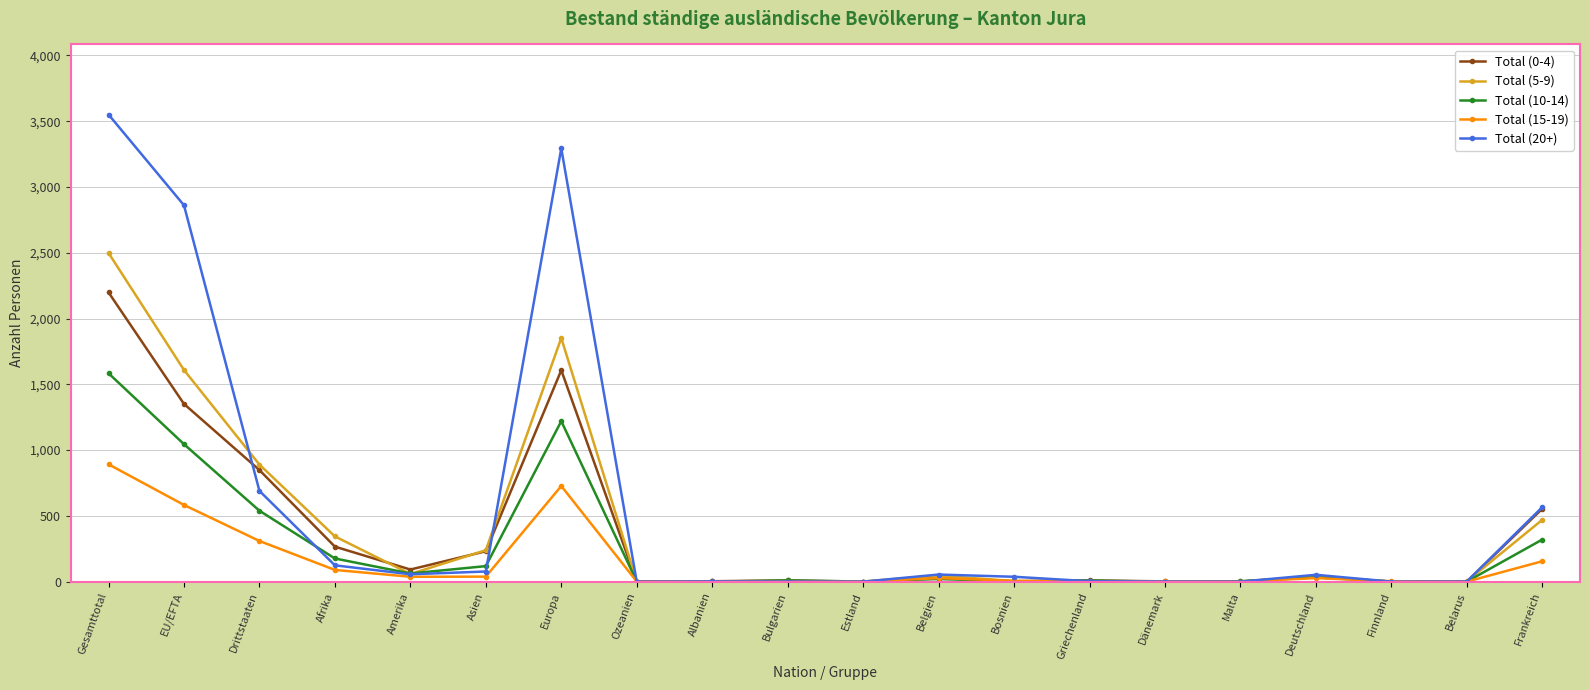

Count the number of data series in this chart.

5